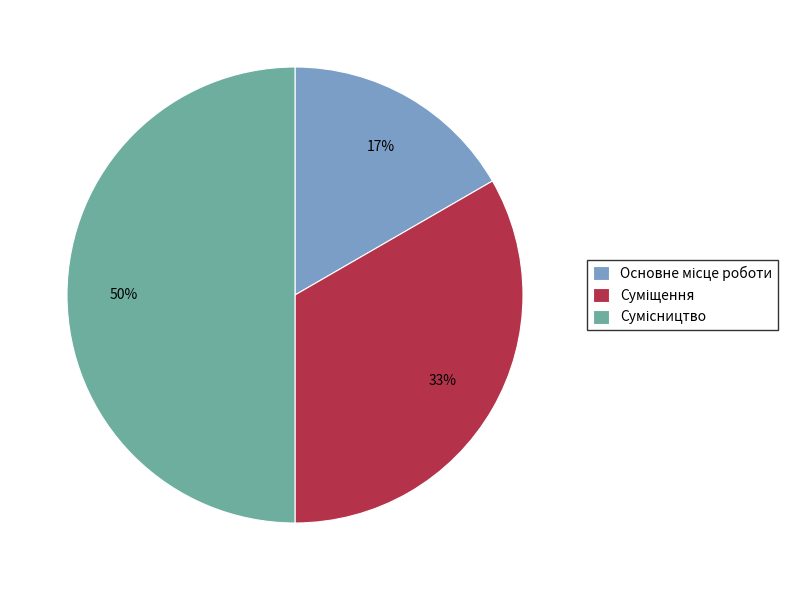

To the nearest percent, what is the average slice percentage?

33%